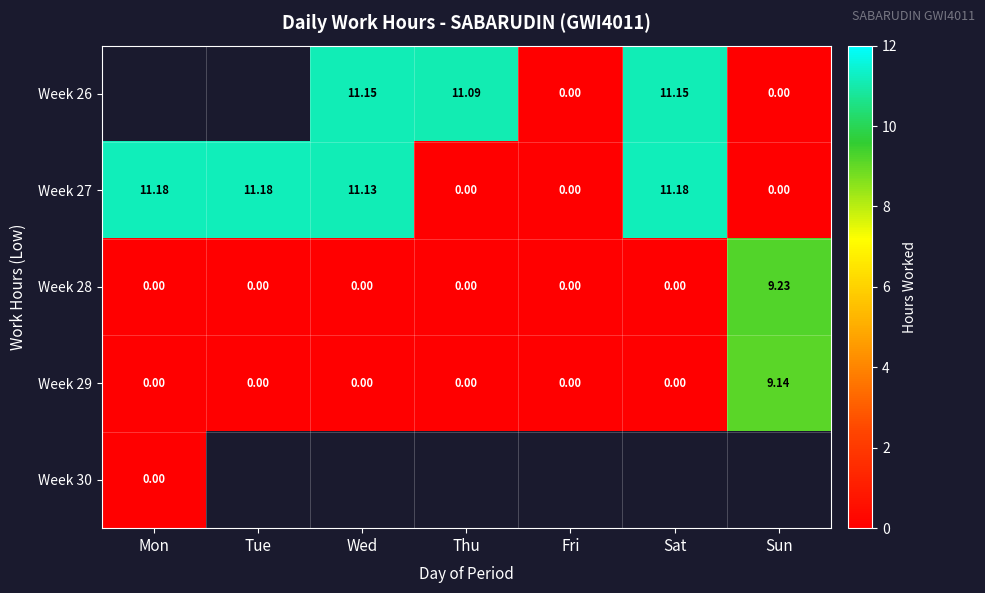

Which has a higher value, Wed or Sun?

Wed